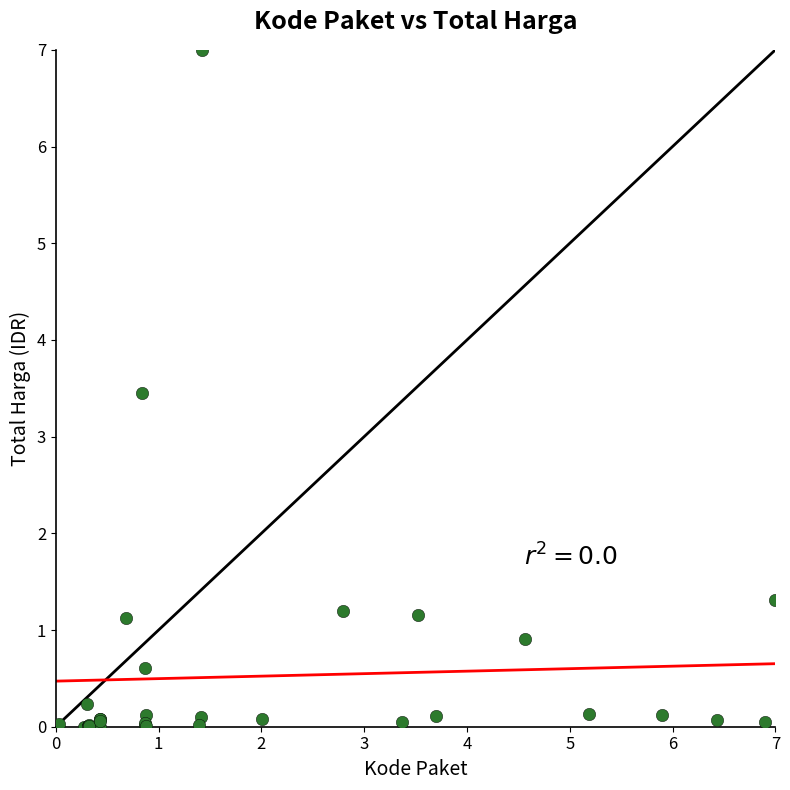

What Y value in the scatter plot is closest to 3?

3.5